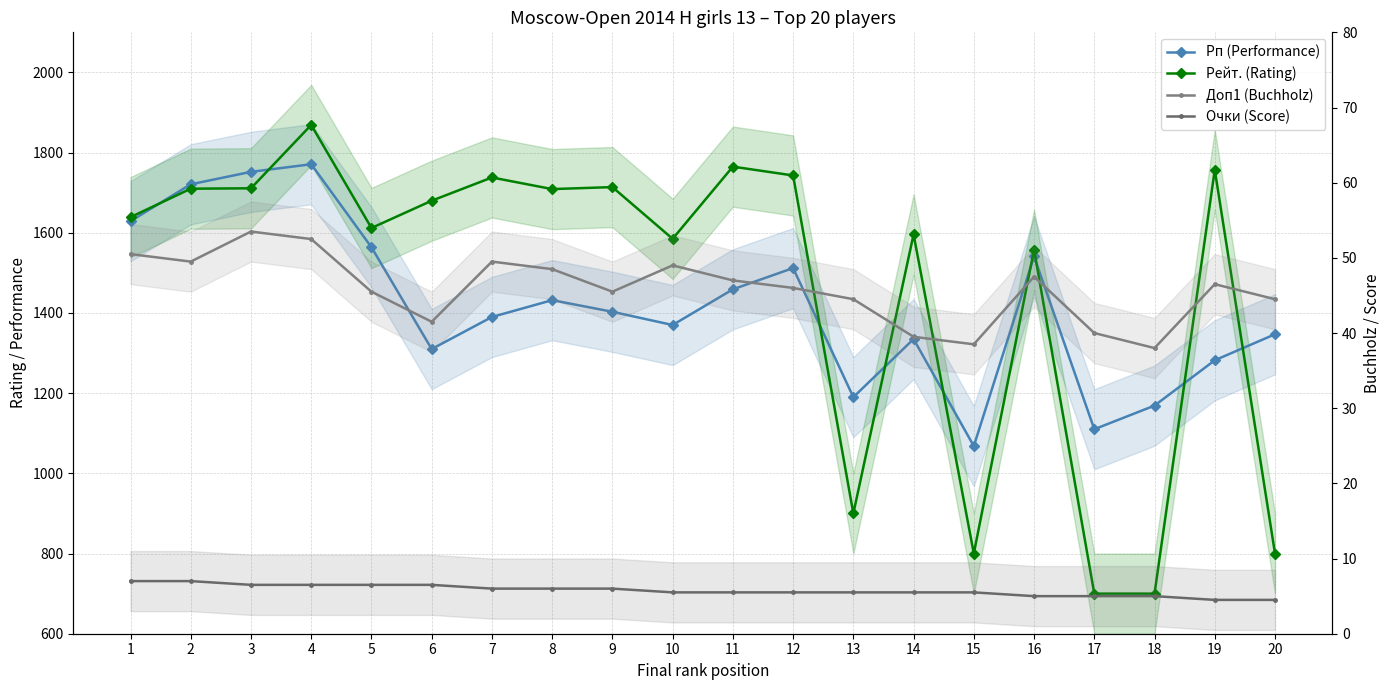

Which label corresponds to the smallest value in the chart?

19